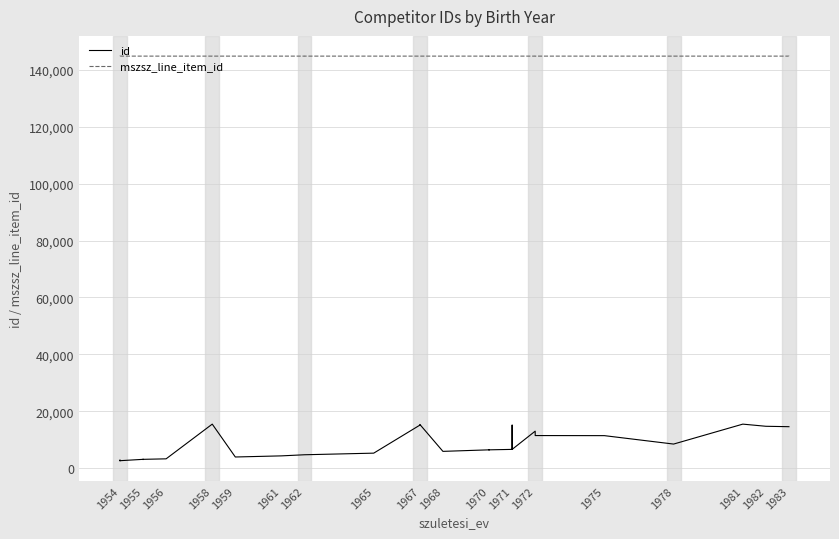

What is the value of the mszsz_line_item_id point at the 36th from the left?

144911